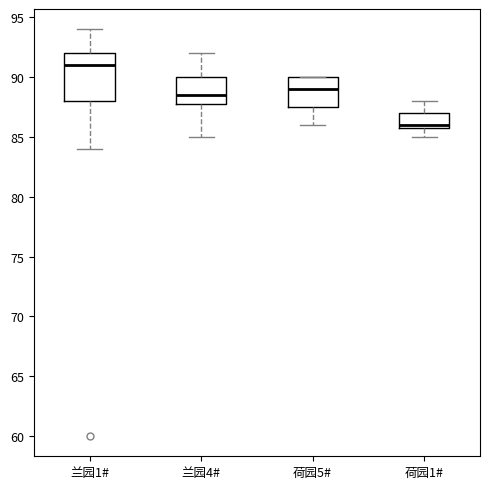

Reading left to right, read every box against the y-axis: the position of its median line, the range the box covers, and the ends of its whiskers. The values are not printed on the chart, so give them approximately, as read against the axis.

兰园1#: median 91.0, box 88.0 to 92.0, whiskers 84.0 to 94.0
兰园4#: median 88.5, box 88.0 to 90.0, whiskers 85.0 to 92.0
荷园5#: median 89.0, box 87.5 to 90.0, whiskers 86.0 to 90.0
荷园1#: median 86.0 (just above the box's lower edge), box 86.0 to 87.0, whiskers 85.0 to 88.0